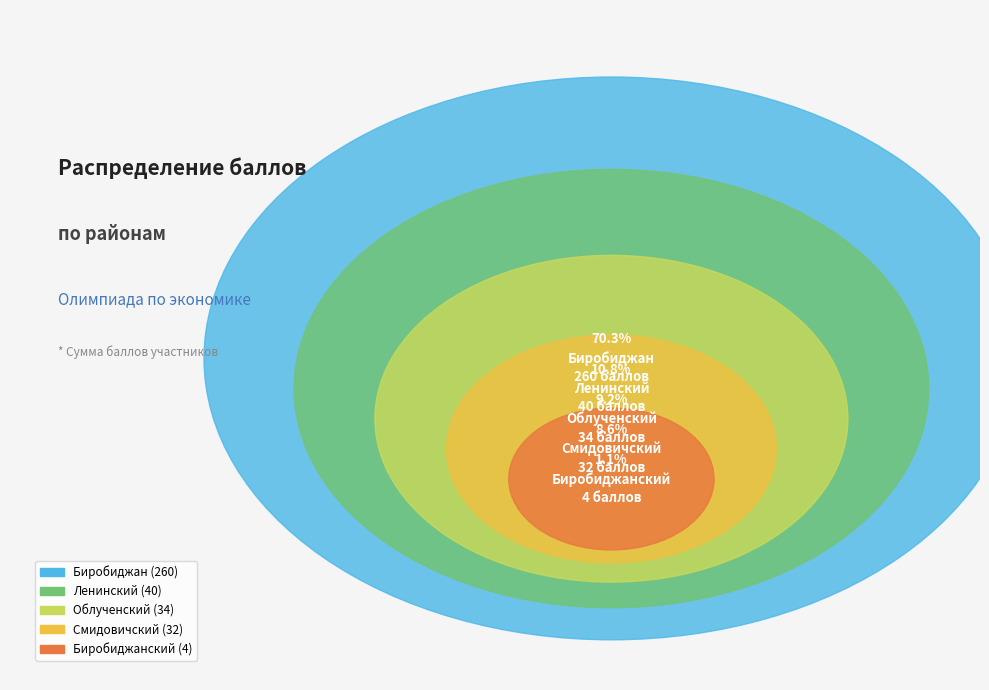

True or false: Смидовичский accounts for 1% of the total.

False